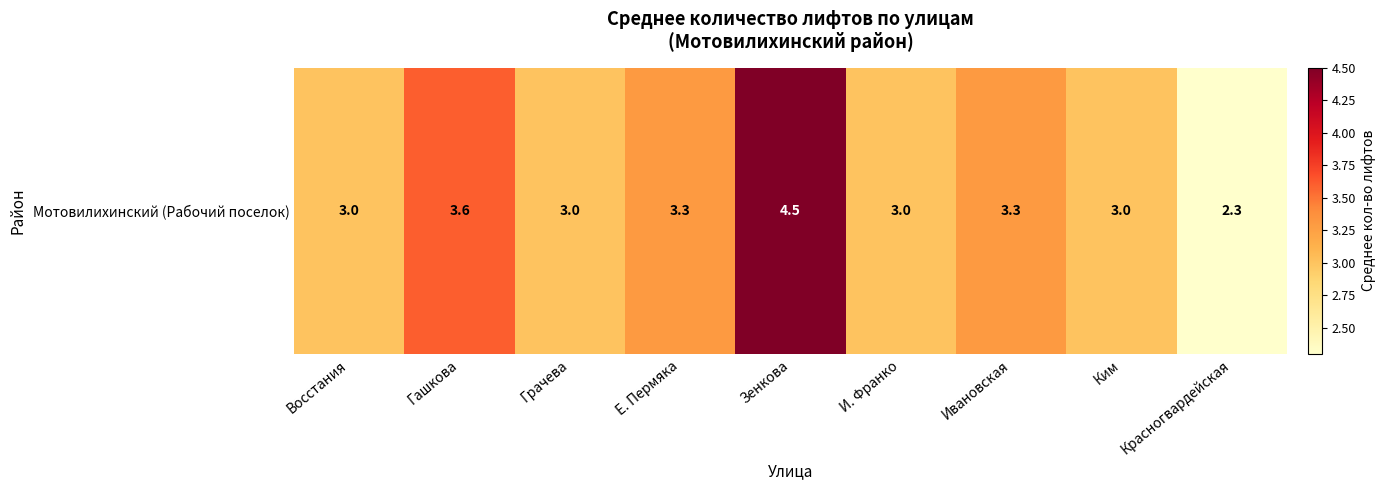

Reading left to right, transcribe all the data shown in this chart.

3.0	3.6	3.0	3.3	4.5	3.0	3.3	3.0	2.3